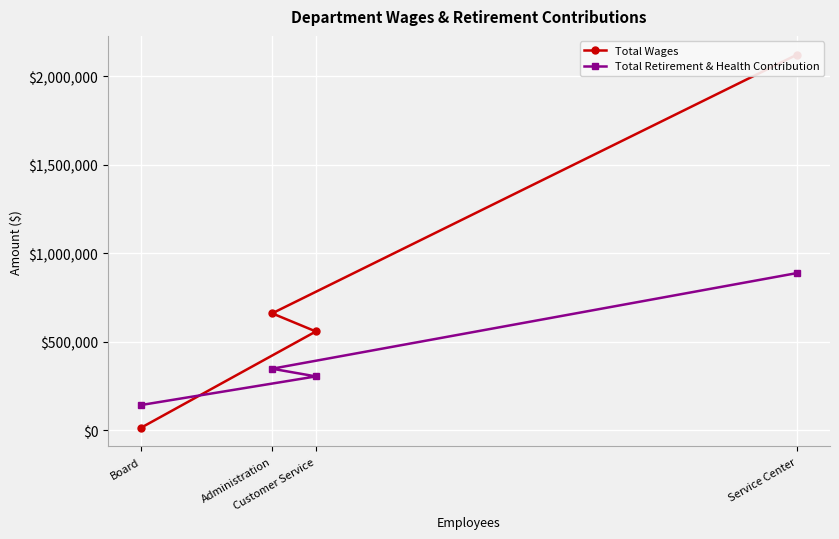

List the labels in order of Total Wages value, smallest first.

Board, Customer Service, Administration, Service Center